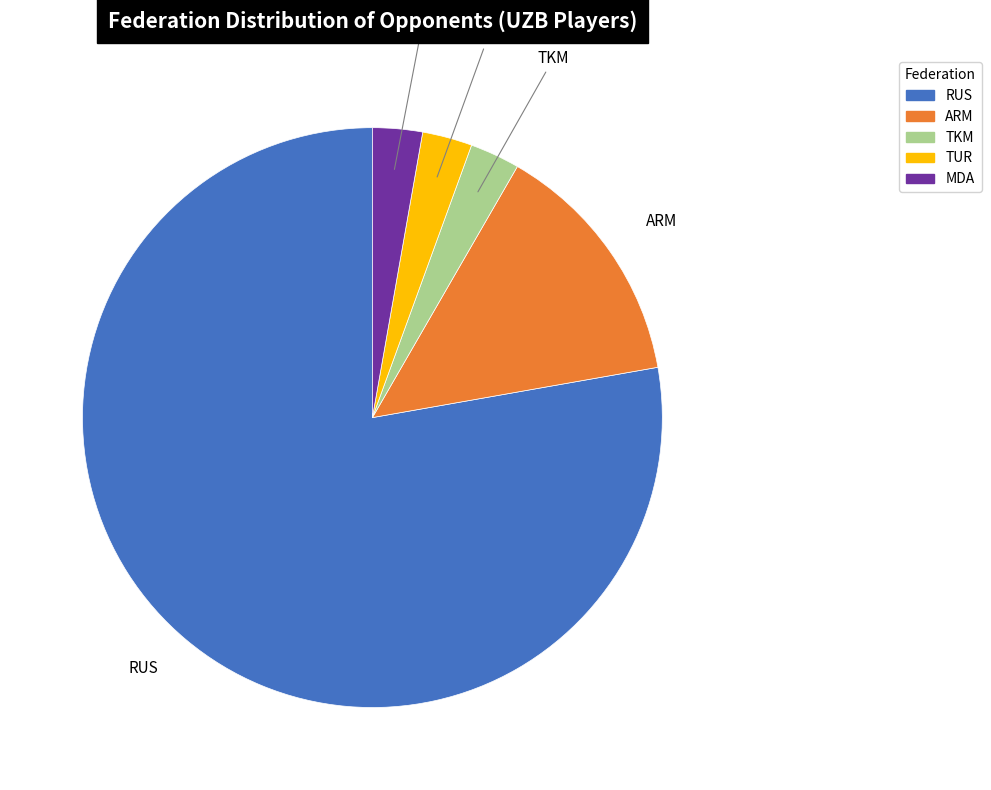

Approximately how many times larger is the value at ARM compared to RUS?

0.2